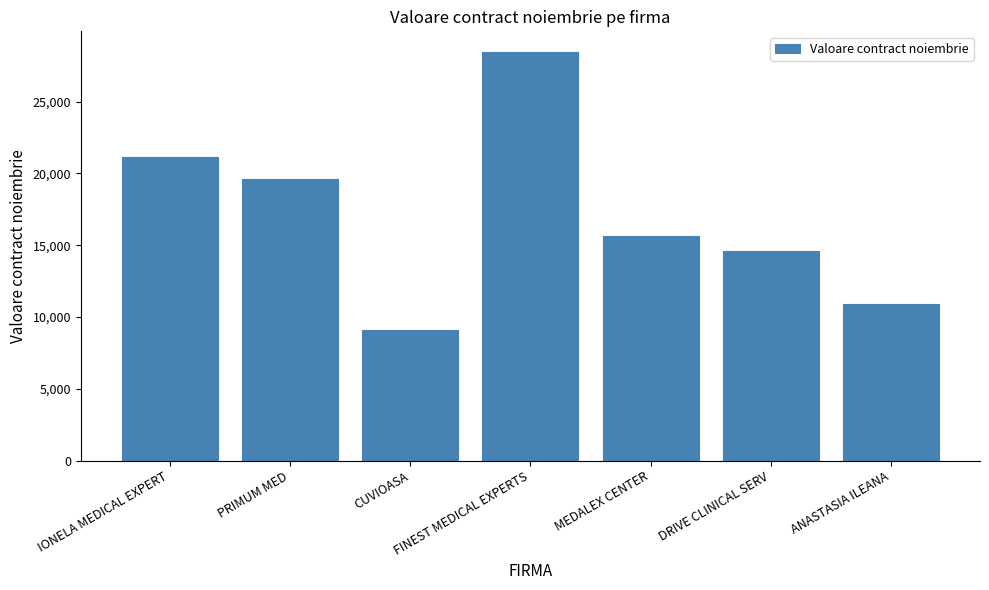

At which category does the chart reach its minimum across all series?

CUVIOASA